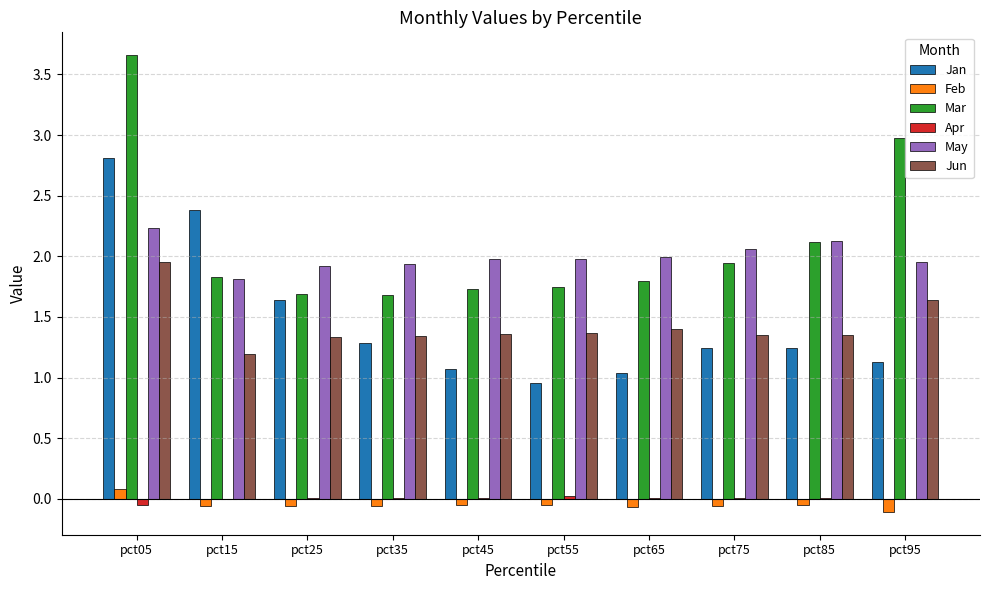

Which category has the highest value in the Jan series?

pct05